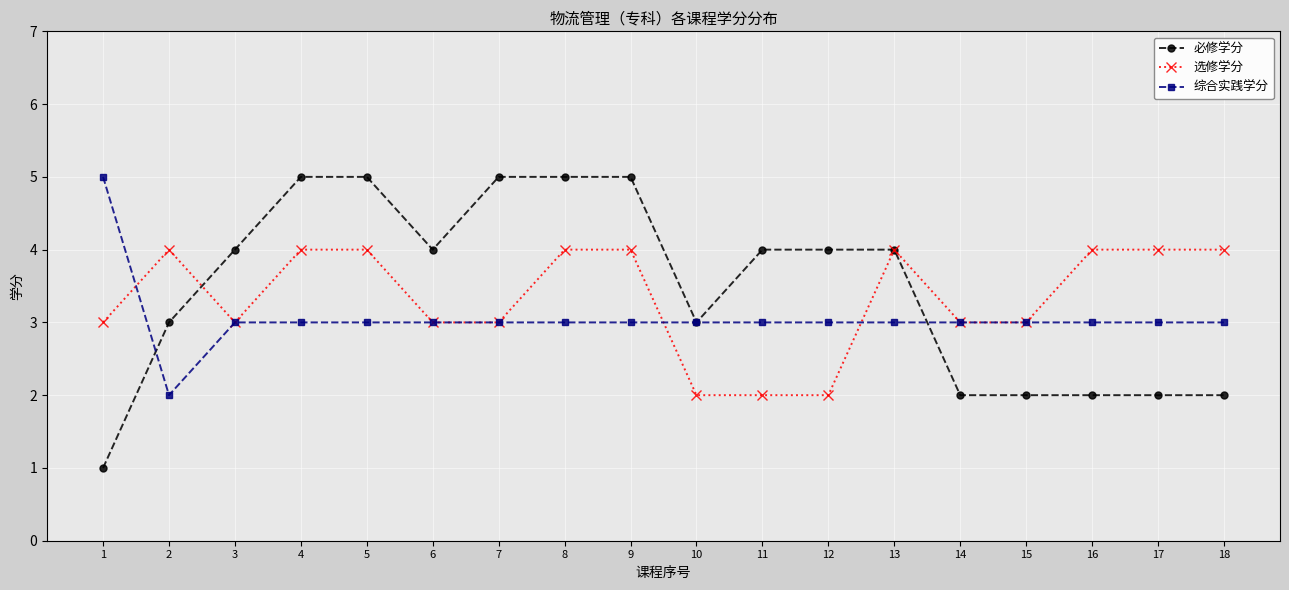

Reading left to right, extract all data points from this chart.

必修学分: 1	3	4	5	5	4	5	5	5	3	4	4	4	2	2	2	2	2
选修学分: 3	4	3	4	4	3	3	4	4	2	2	2	4	3	3	4	4	4
综合实践学分: 5	2	3	3	3	3	3	3	3	3	3	3	3	3	3	3	3	3